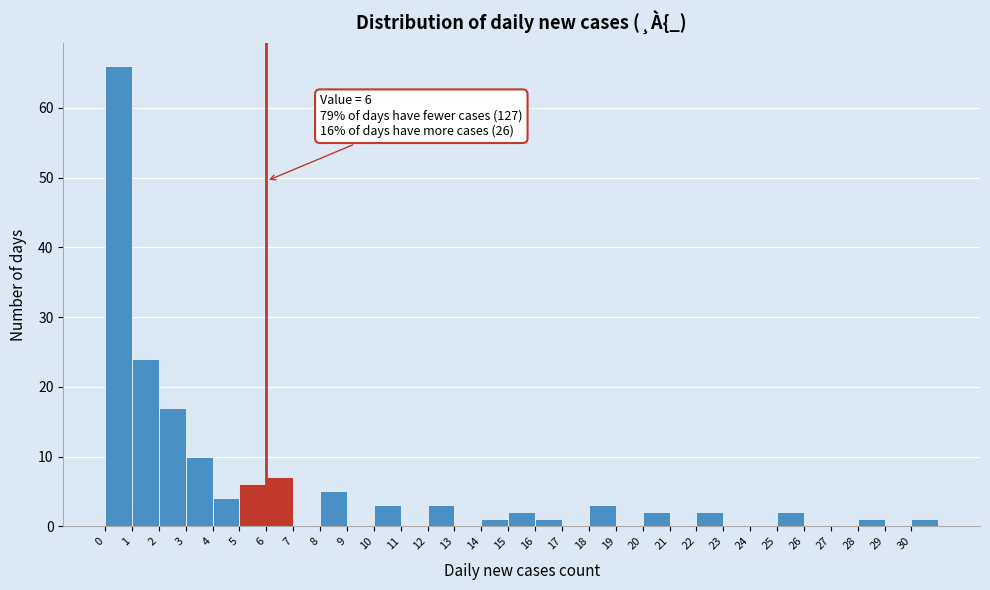

Over which range of the x-axis is the bar tallest?

0 to 1